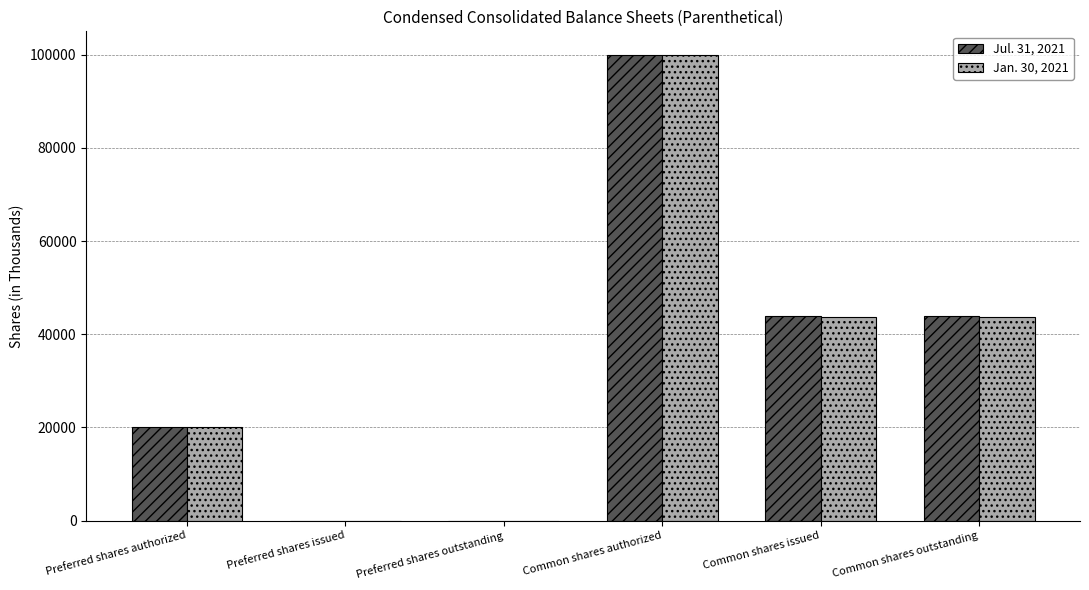

Reading left to right, extract all data points from this chart.

Jul. 31, 2021: Preferred shares authorized=20000	Preferred shares issued=0	Preferred shares outstanding=0	Common shares authorized=100000	Common shares issued=43831	Common shares outstanding=43831
Jan. 30, 2021: Preferred shares authorized=20000	Preferred shares issued=0	Preferred shares outstanding=0	Common shares authorized=100000	Common shares issued=43623	Common shares outstanding=43623